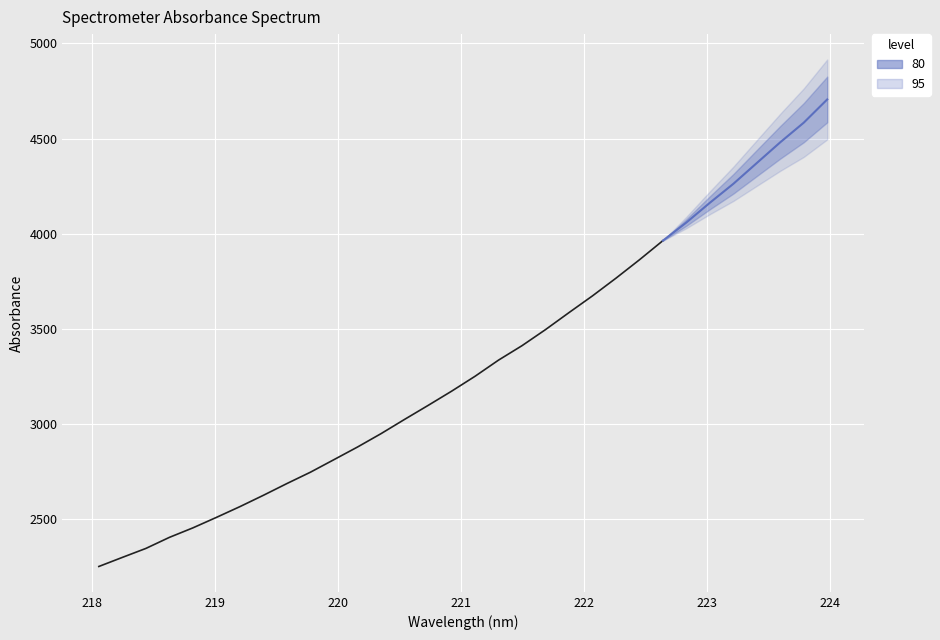

What is the sum of all values?

75179.9